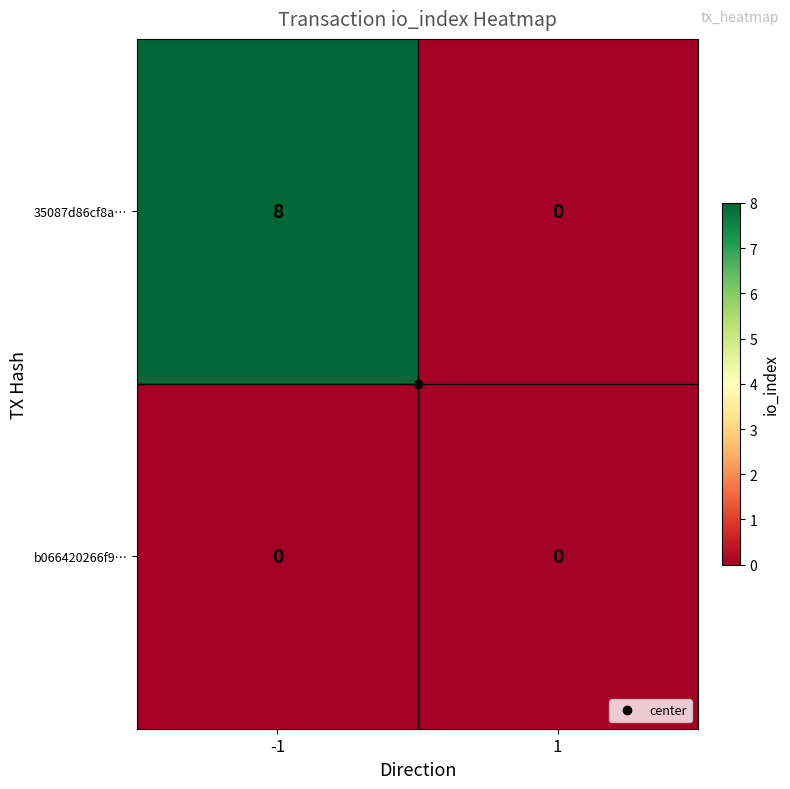

List the series in order of their peak value, lowest first.

b066420266f9…, 35087d86cf8a…